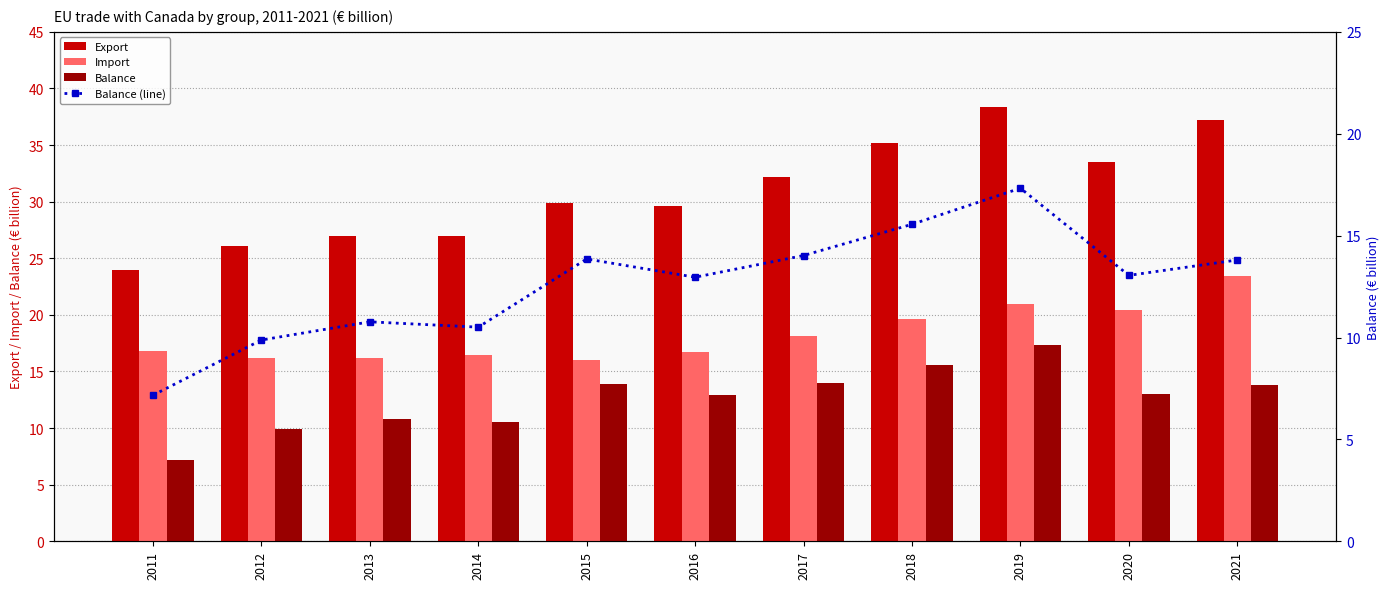

Reading right to left, extract all data points from this chart.

Export: 37.3	33.5	38.3	35.2	32.2	29.6	29.9	26.9	27.0	26.1	24.0
Import: 23.4	20.4	21.0	19.7	18.2	16.7	16.0	16.4	16.2	16.2	16.8
Balance: 13.8	13.0	17.3	15.6	14.0	13.0	13.9	10.5	10.8	9.9	7.2
Balance (line): 13.8	13.0	17.3	15.6	14.0	13.0	13.9	10.5	10.8	9.9	7.2